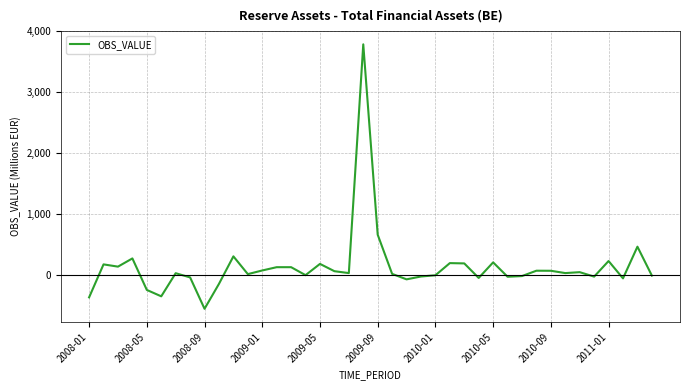

What is the minimum value shown in the chart?

-562